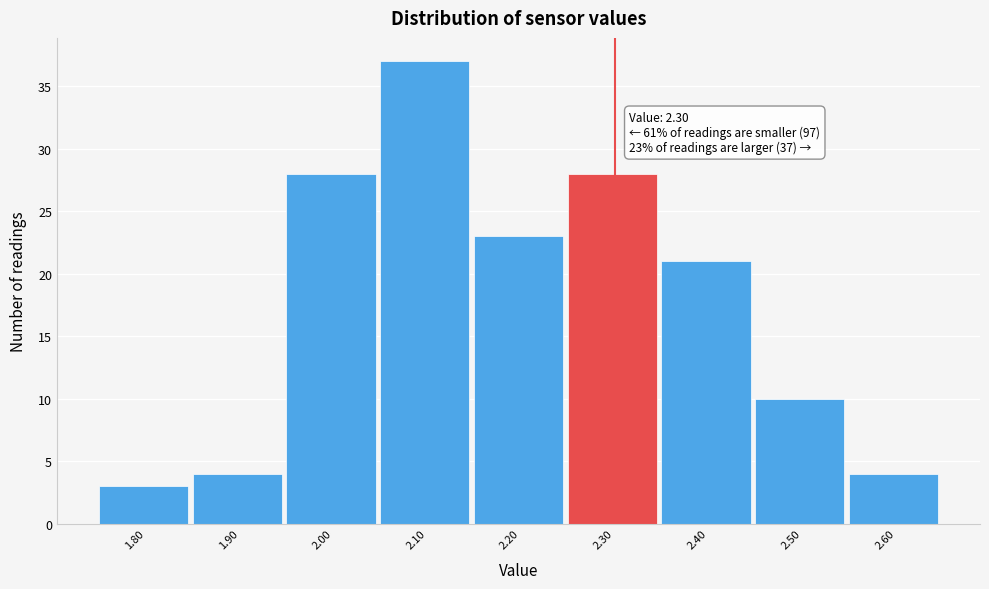

Over which range of the x-axis is the bar tallest?

2.05 to 2.15